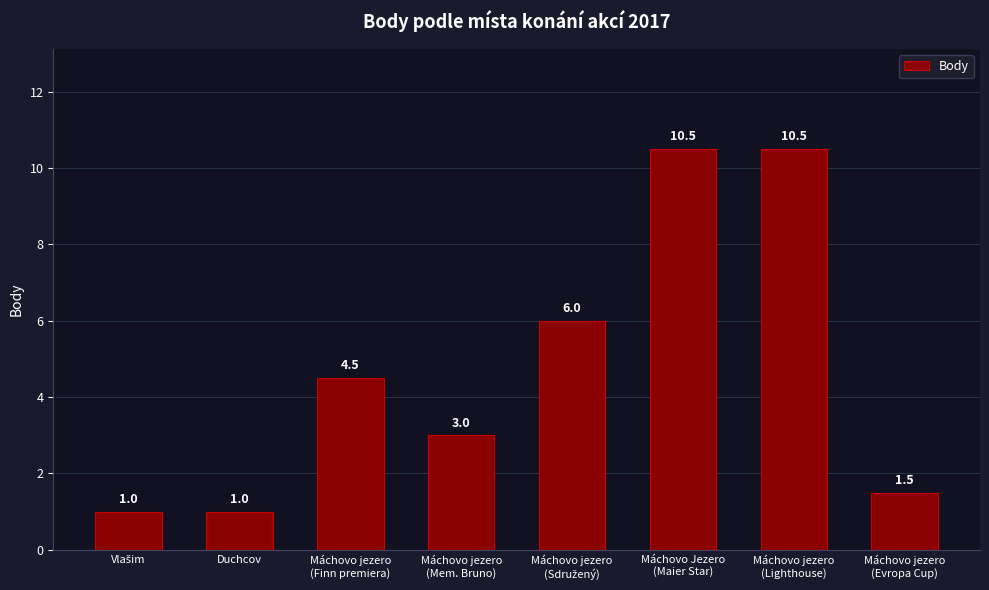

What is the difference between the second highest and second lowest values?

9.5